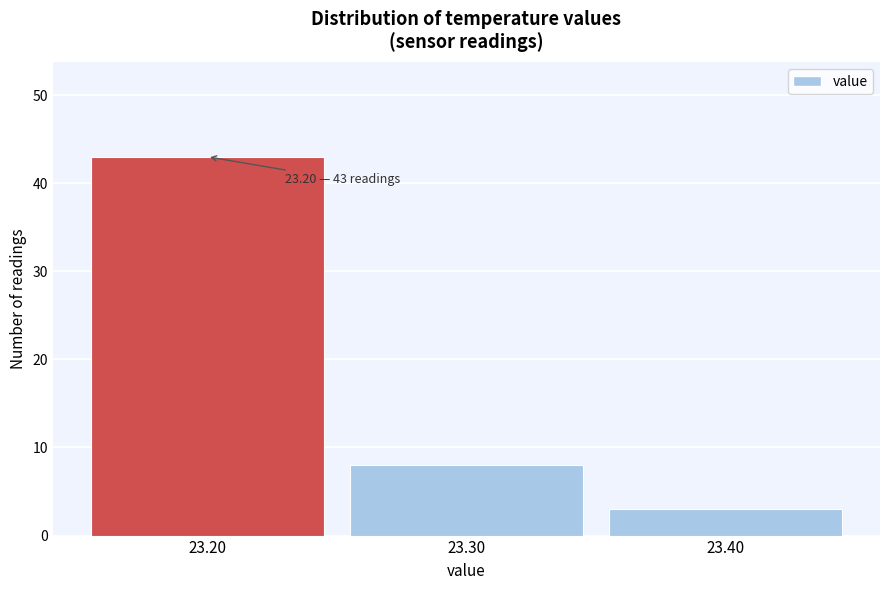

Over which range of the x-axis is the bar tallest?

23.15 to 23.25